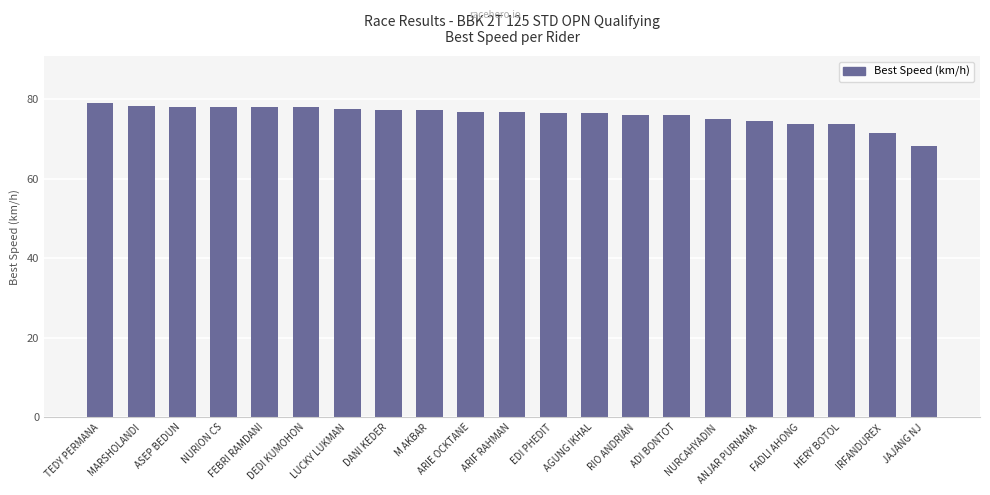

What is the change in value from TEDY PERMANA to IRFANDUREX?

-7.5